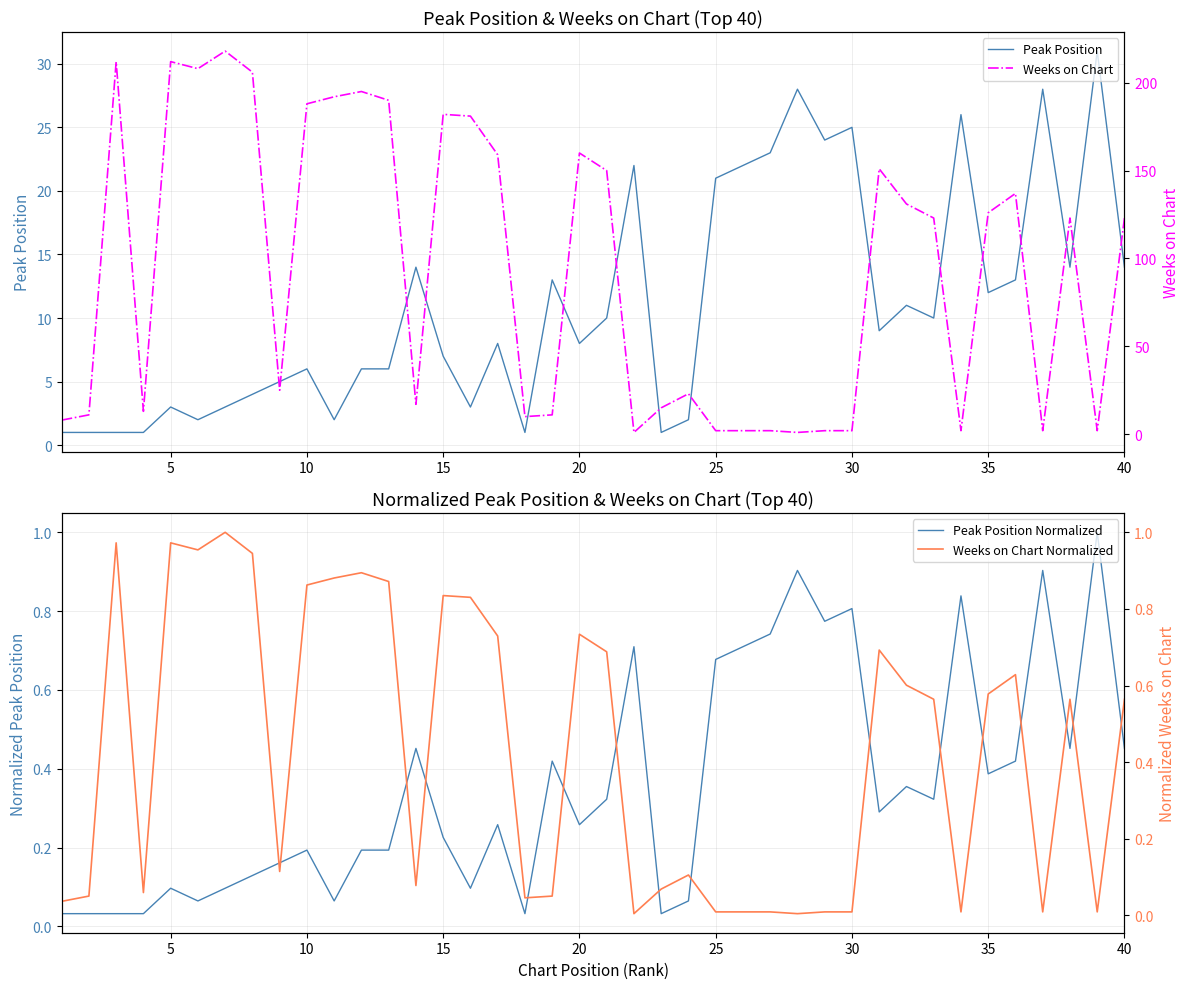

The Peak Position series shows 8 at 10. True or false?

False